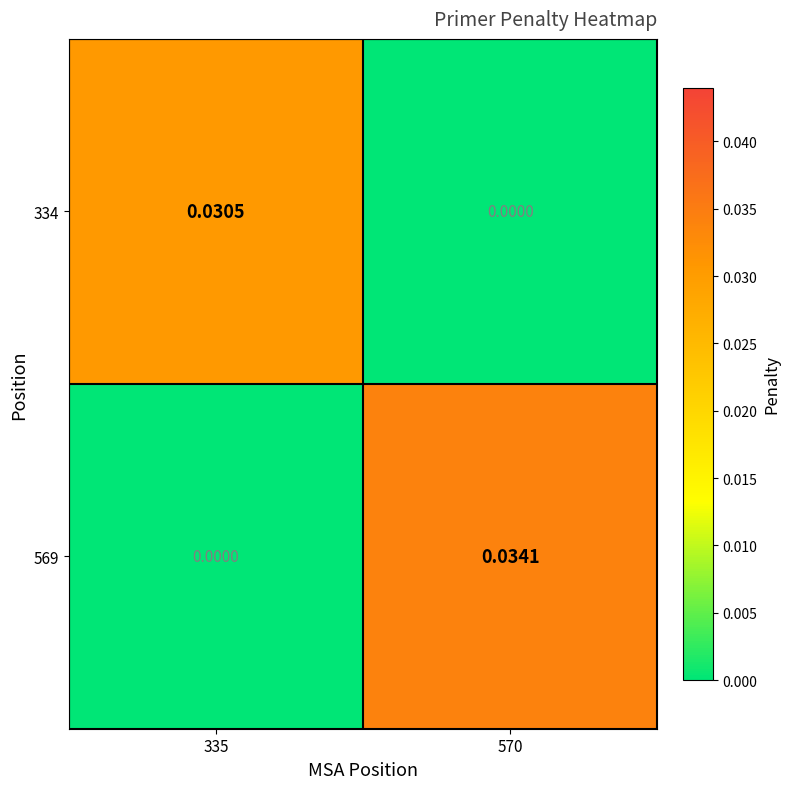

Between 335 and 570, which series saw the biggest shift?

569